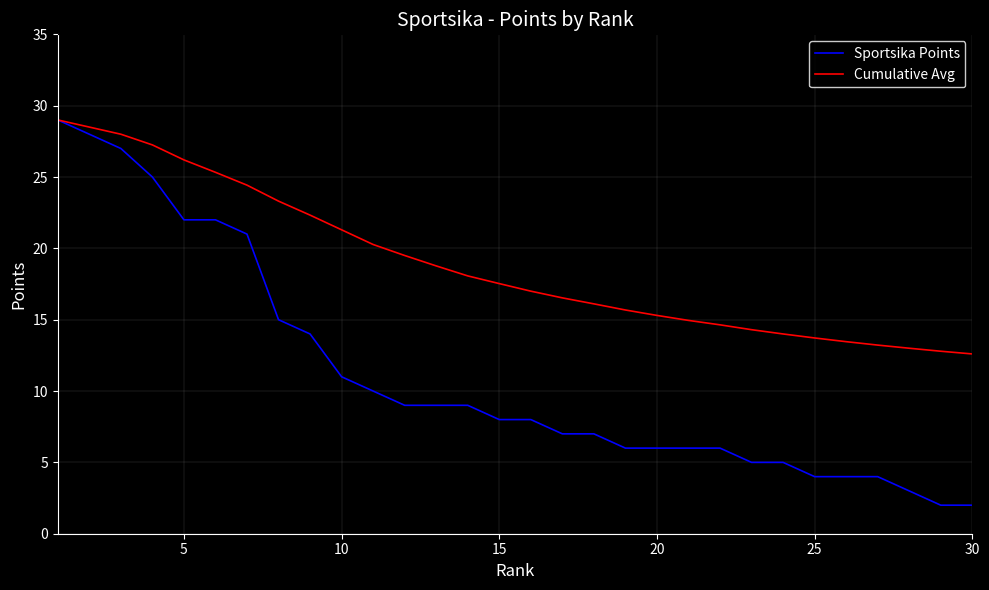

Is this an area chart (filled region under the line)?

No